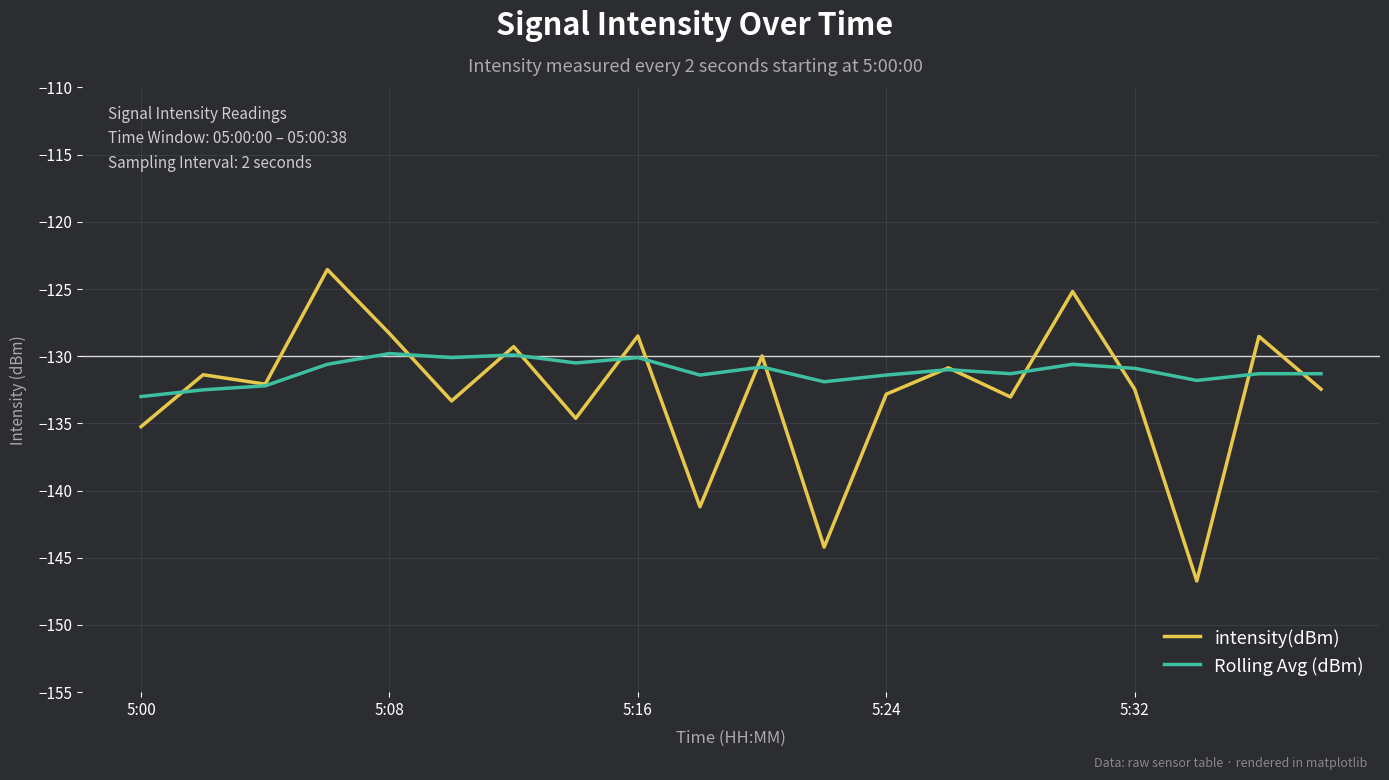

List the series in order of their peak value, highest first.

intensity(dBm), Rolling Avg (dBm)